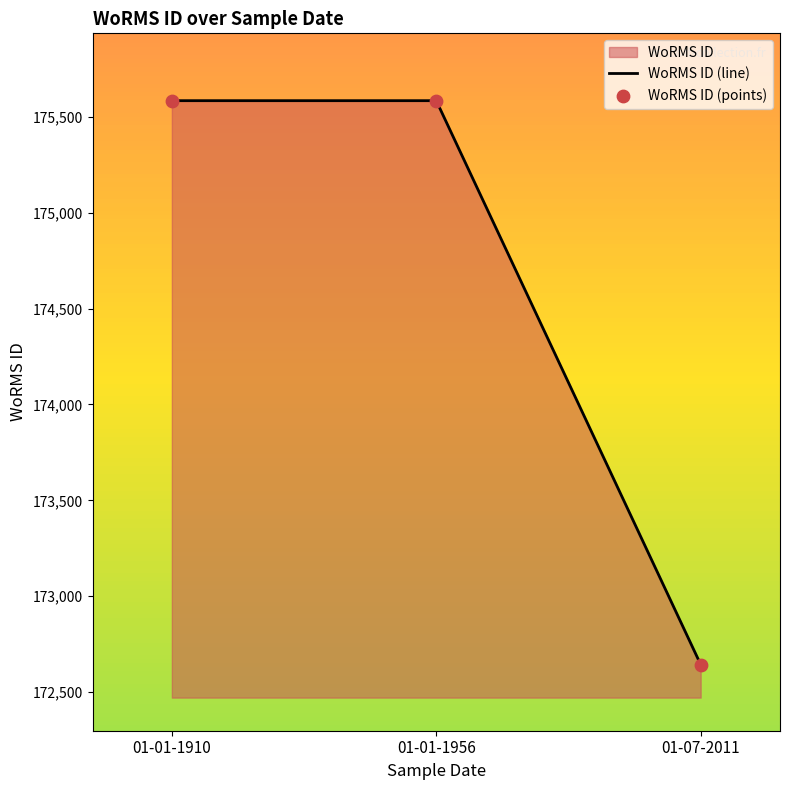

Is the value of WoRMS ID (points) at 01-01-1910 greater than the value of WoRMS ID (line) at 01-07-2011?

Yes